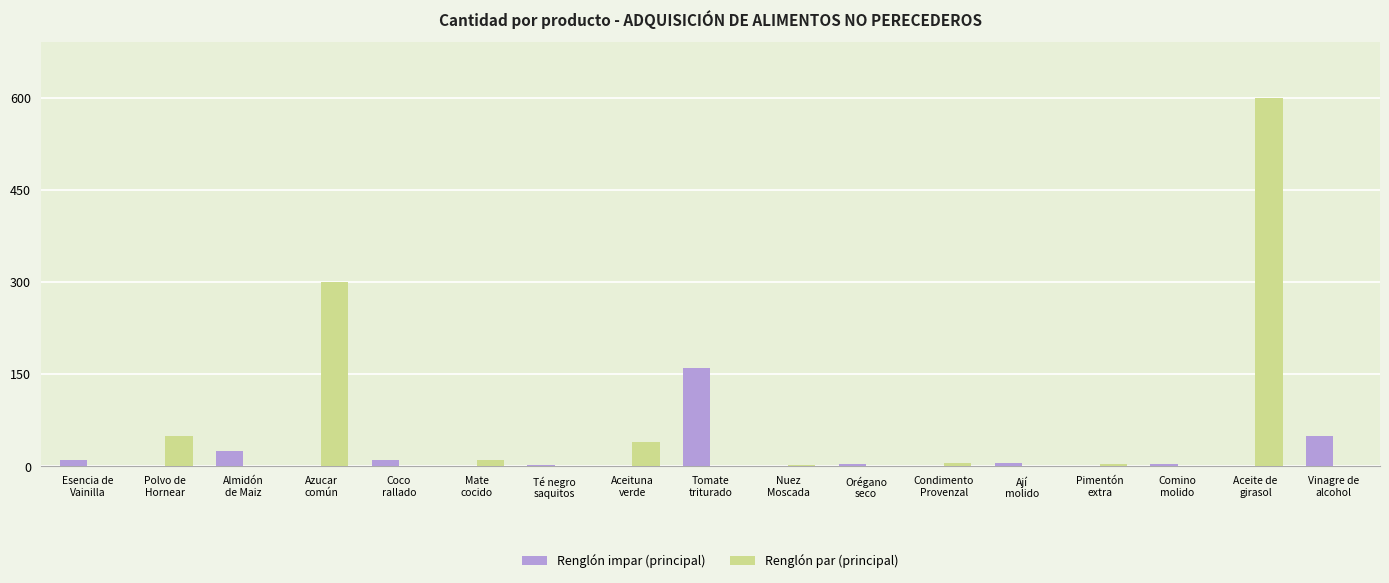

What is the sum of all Renglón par (principal) values?

1012